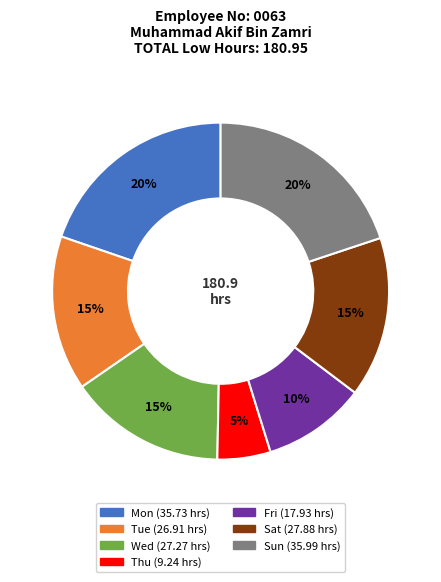

Is there any slice that represents more than half of the pie?

No